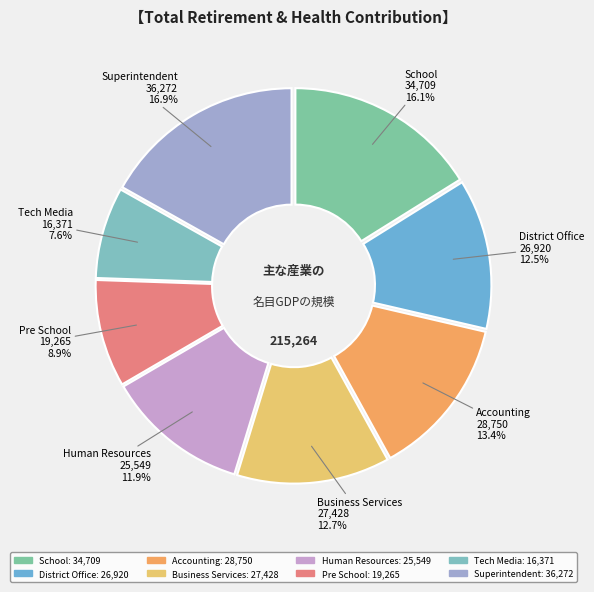

To the nearest percent, what is the combined percentage of Human Resources and School?

28%